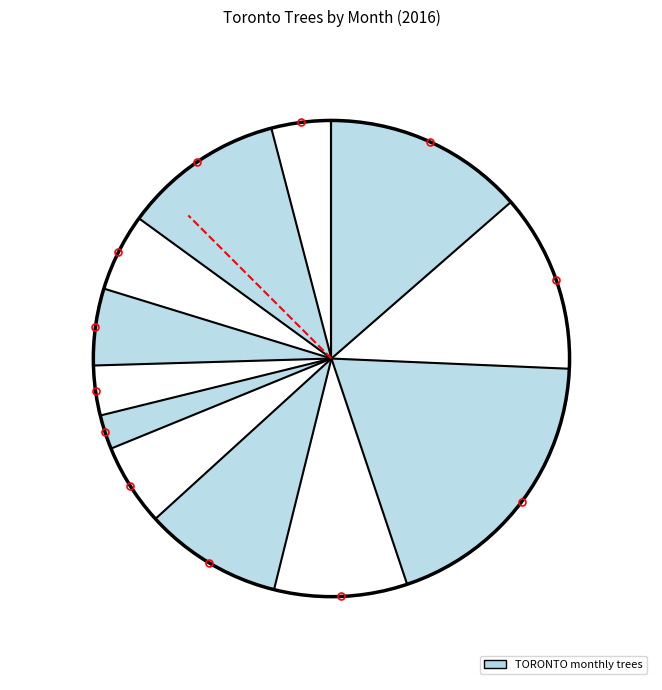

The 2016-12 slice represents 12% of the pie. True or false?

False